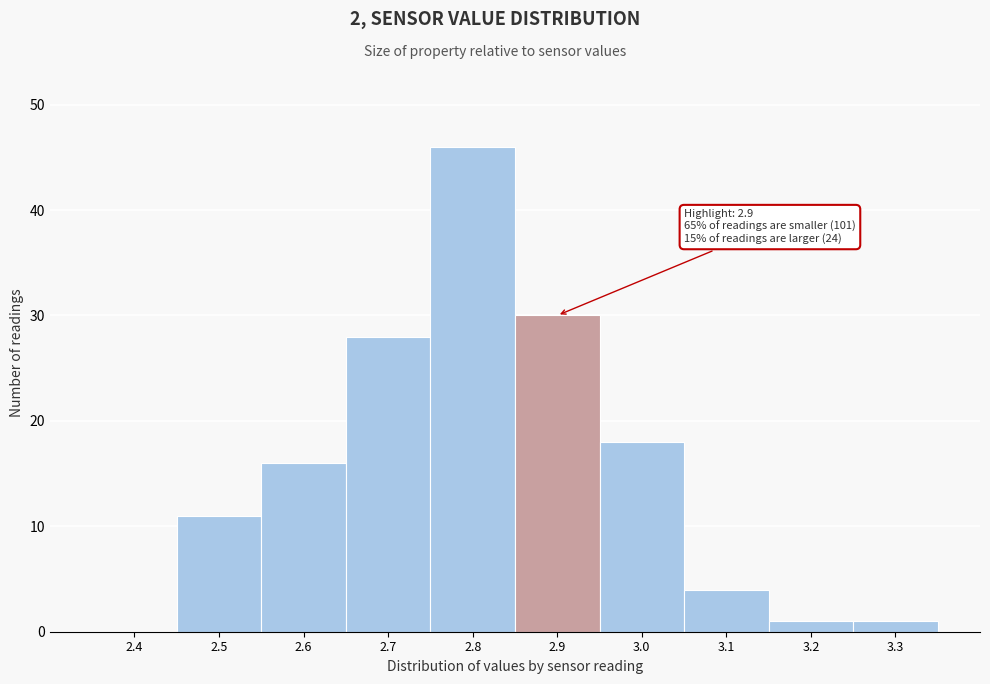

Reading right to left, what are all the values shown in this chart?

3.3=1	3.2=1	3.1=4	3.0=18	2.9=30	2.8=46	2.7=28	2.6=16	2.5=11	2.4=0